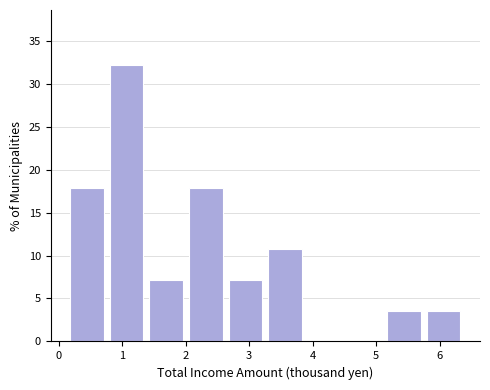

Which range on the x-axis has the tallest bar?

0.8 to 1.4